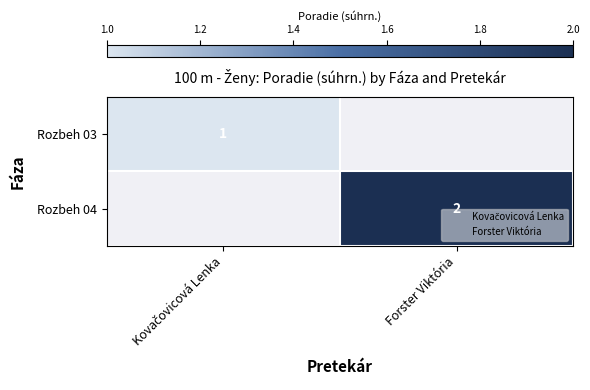

How many positive values does the Rozbeh 04 series have?

1